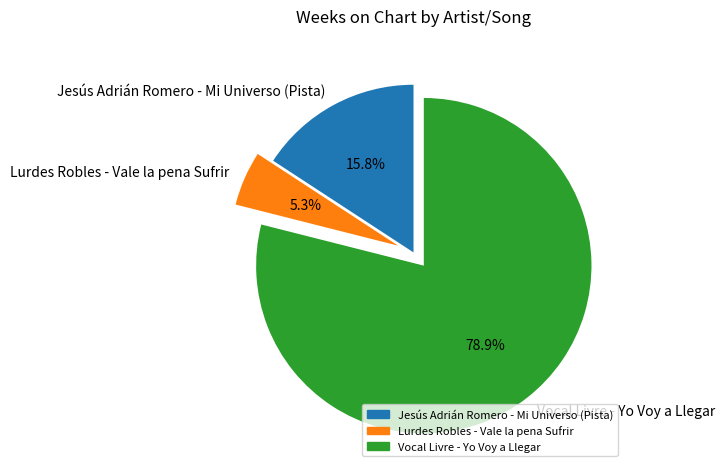

Rank the categories by value from lowest to highest.

Lurdes Robles - Vale la pena Sufrir, Jesús Adrián Romero - Mi Universo (Pista), Vocal Livre - Yo Voy a Llegar